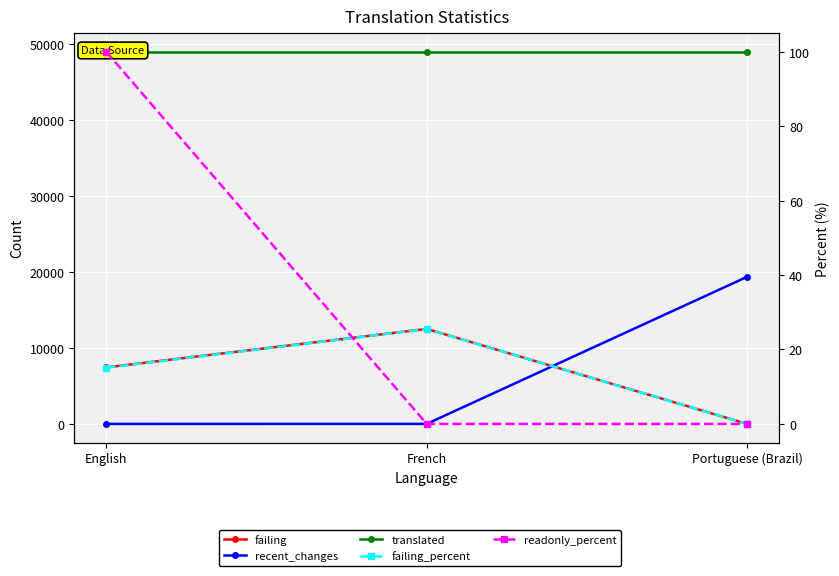

What is the value of the failing point at the 1st from the left?

7441.0